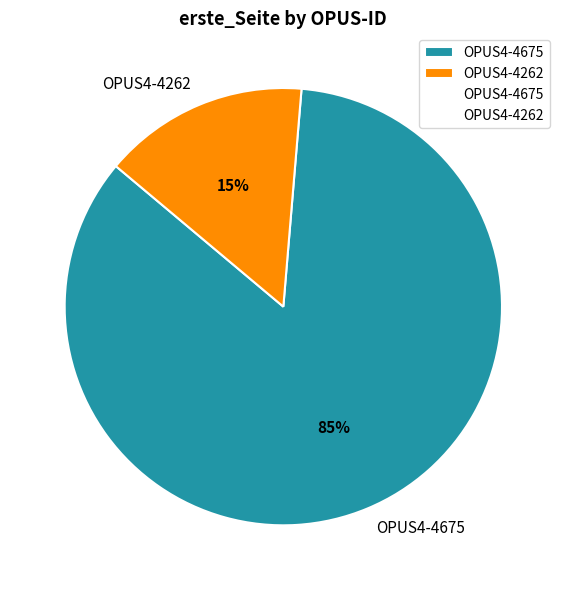

Which has a higher value, OPUS4-4262 or OPUS4-4675?

OPUS4-4675